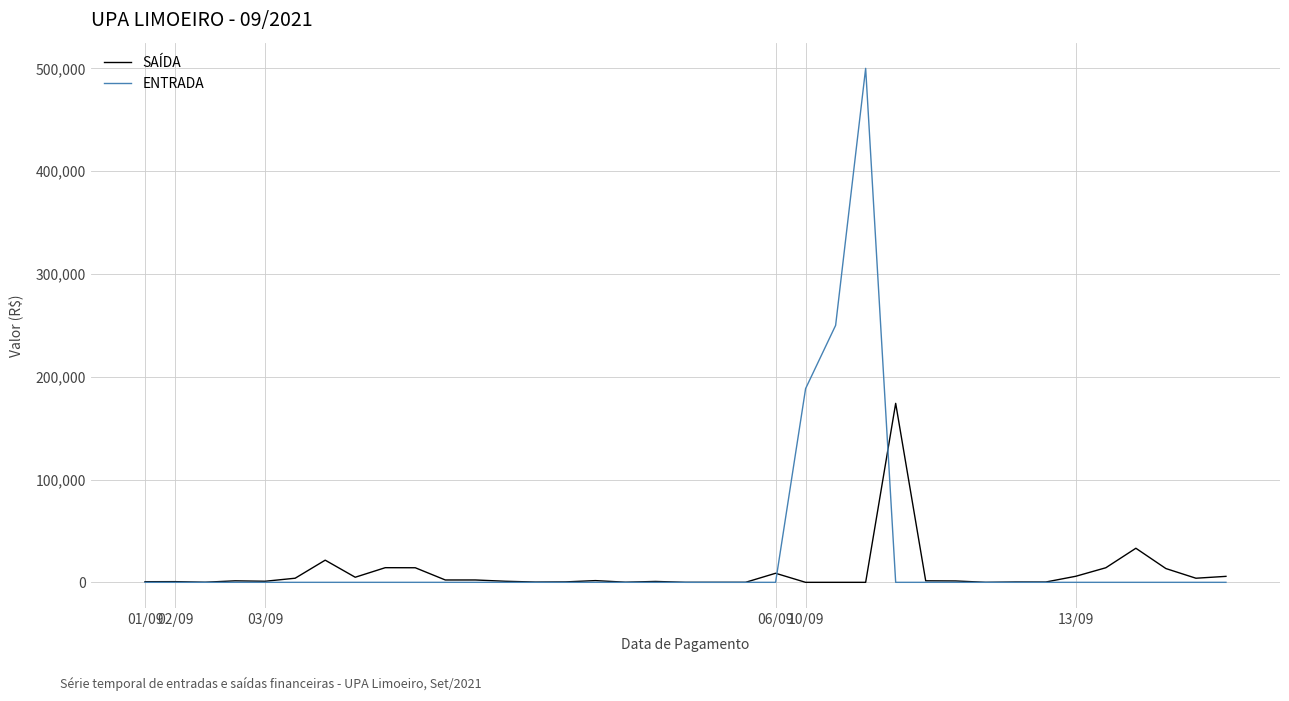

True or false: ENTRADA and SAÍDA cross at least once.

True